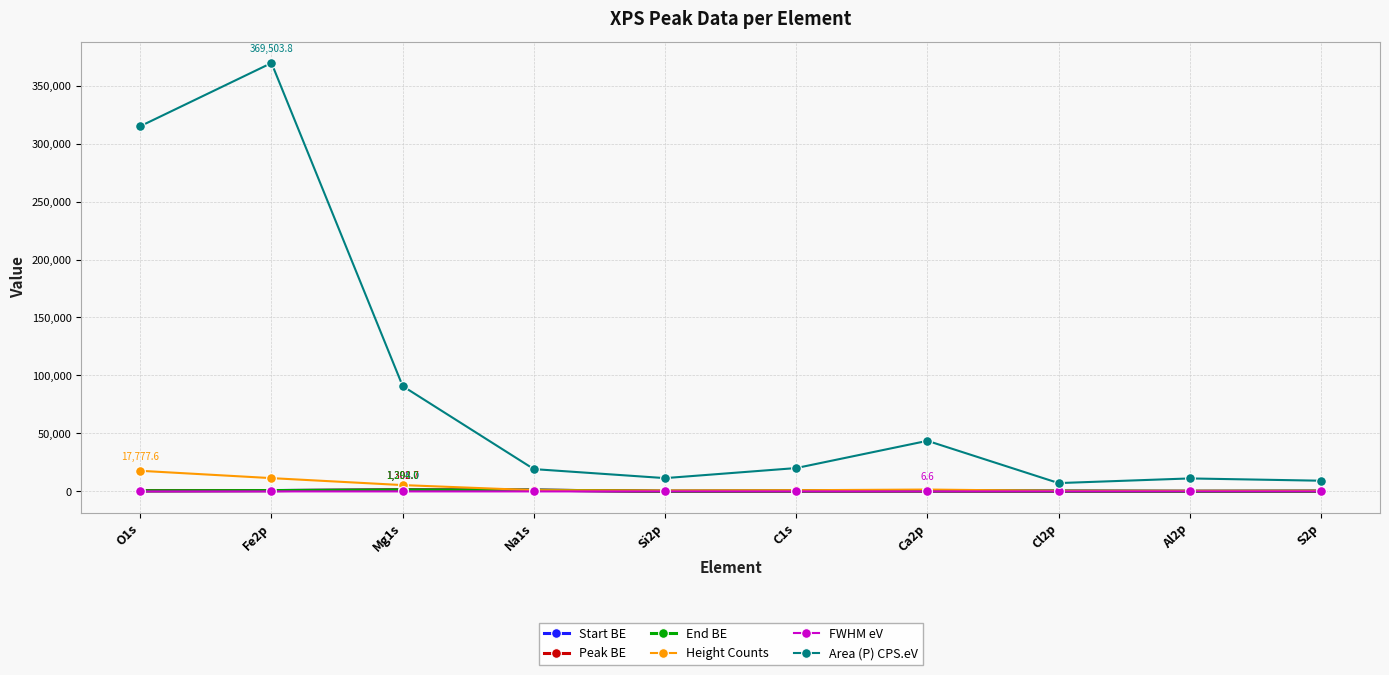

True or false: End BE and Start BE cross at least once.

False